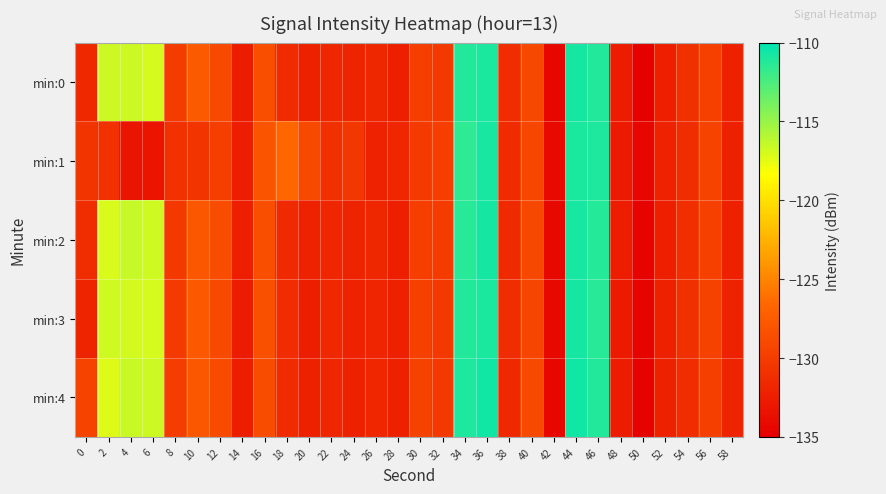

List the series in order of their peak value, highest first.

min:4, min:0, min:2, min:3, min:1